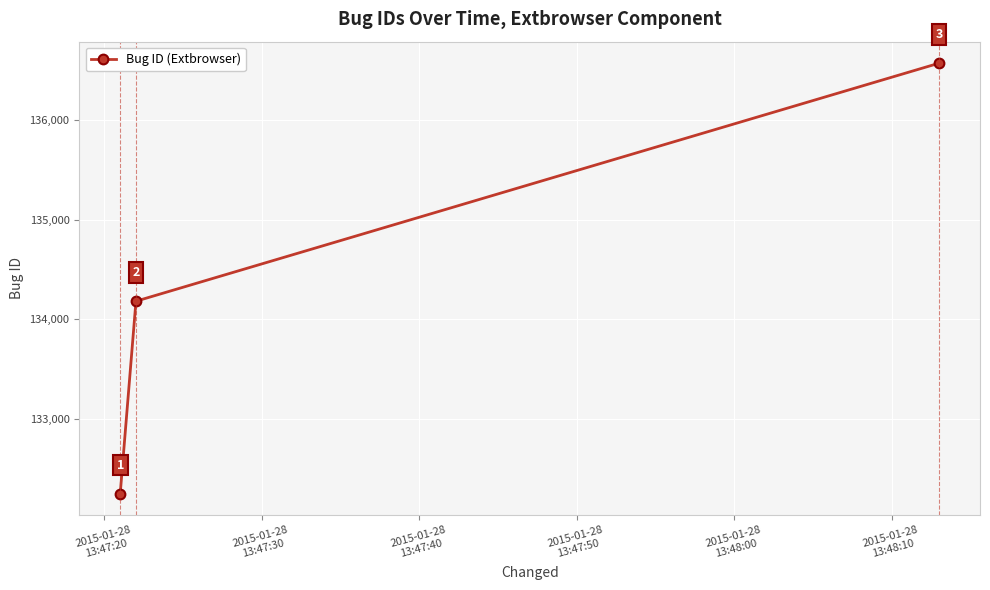

How many data points does each series have?

3